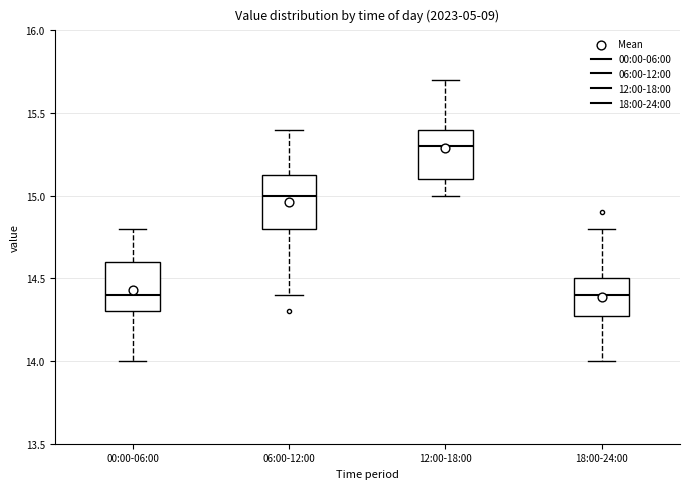

Which box's median line is the highest?

12:00-18:00